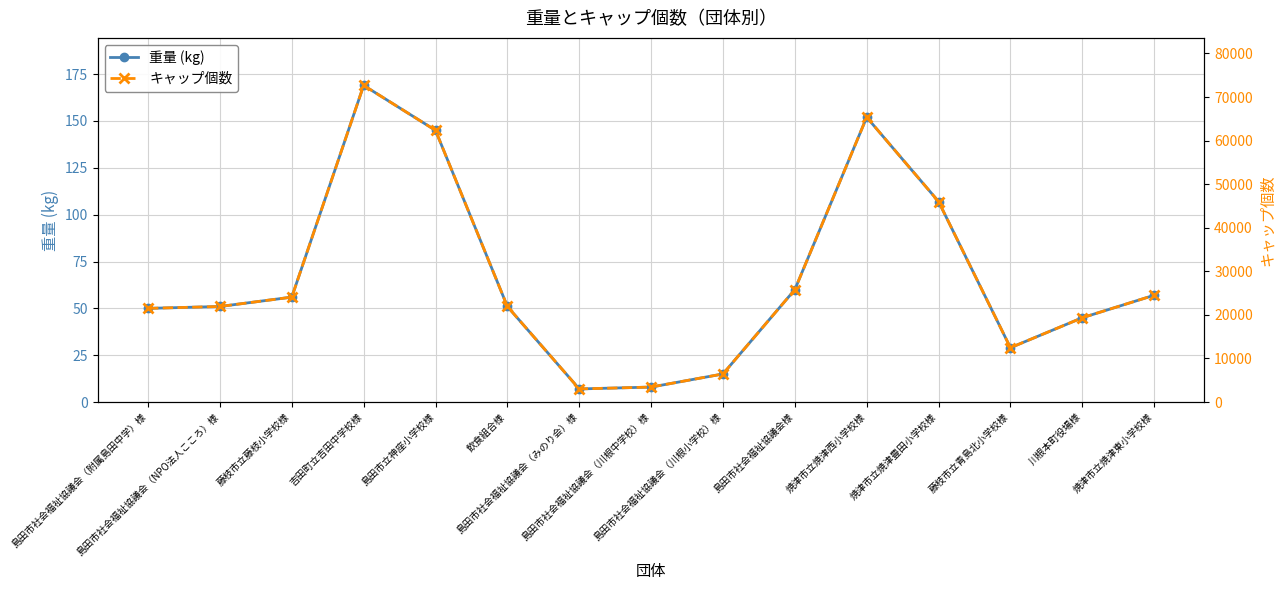

Reading left to right, extract all data points from this chart.

重量 (kg): 島田市社会福祉協議会（附属島田中学）様=50	島田市社会福祉協議会（NPO法人こころ）様=51	藤枝市立藤枝小学校様=56	吉田町立吉田中学校様=169	島田市立神座小学校様=145	飲食組合様=51	島田市社会福祉協議会（みのり会）様=7	島田市社会福祉協議会（川根中学校）様=8	島田市社会福祉協議会（川根小学校）様=15	島田市社会福祉協議会様=60	焼津市立焼津西小学校様=152	焼津市立焼津豊田小学校様=107	藤枝市立青島北小学校様=29	川根本町役場様=45	焼津市立焼津東小学校様=57
キャップ個数: 島田市社会福祉協議会（附属島田中学）様=21500	島田市社会福祉協議会（NPO法人こころ）様=21930	藤枝市立藤枝小学校様=24080	吉田町立吉田中学校様=72670	島田市立神座小学校様=62350	飲食組合様=21930	島田市社会福祉協議会（みのり会）様=3010	島田市社会福祉協議会（川根中学校）様=3440	島田市社会福祉協議会（川根小学校）様=6450	島田市社会福祉協議会様=25800	焼津市立焼津西小学校様=65360	焼津市立焼津豊田小学校様=46010	藤枝市立青島北小学校様=12470	川根本町役場様=19350	焼津市立焼津東小学校様=24510